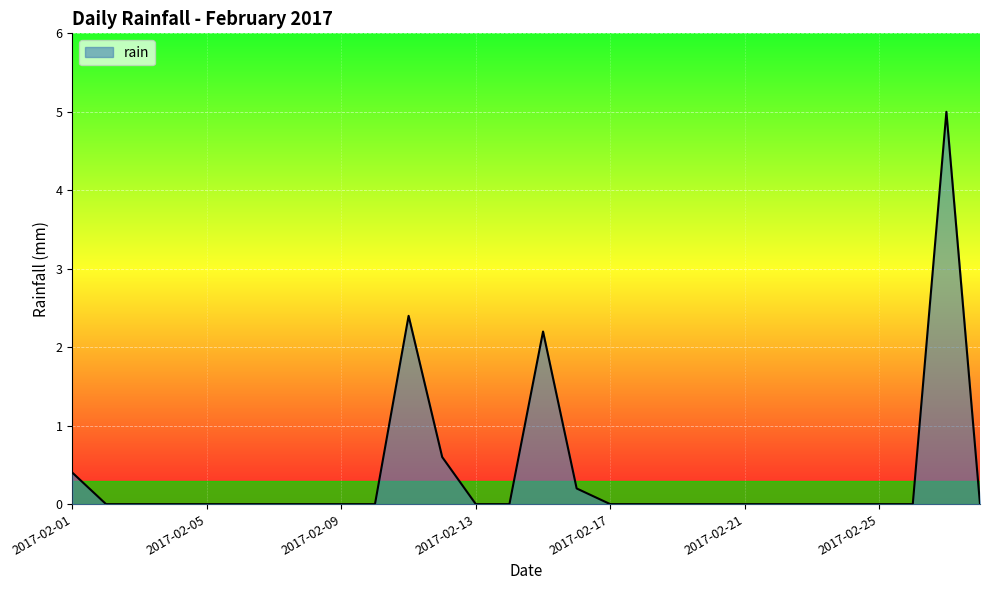

What is the difference between the maximum and minimum values?

5.0